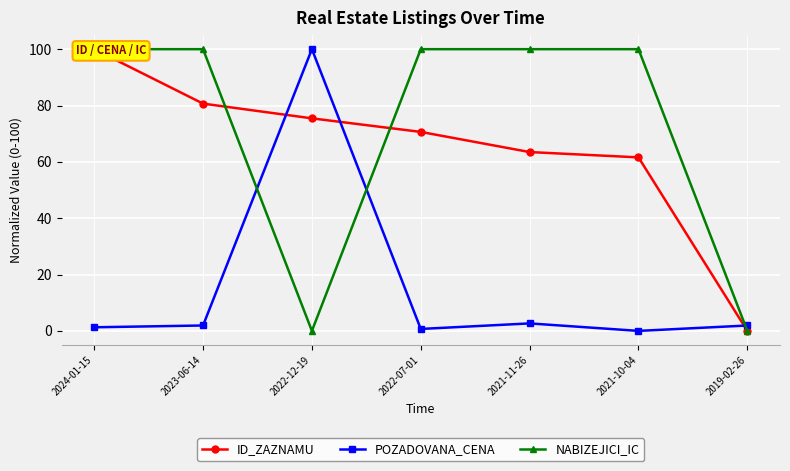

What is the sum of the NABIZEJICI_IC values at 2024-01-15 and 2022-12-19?

100.0